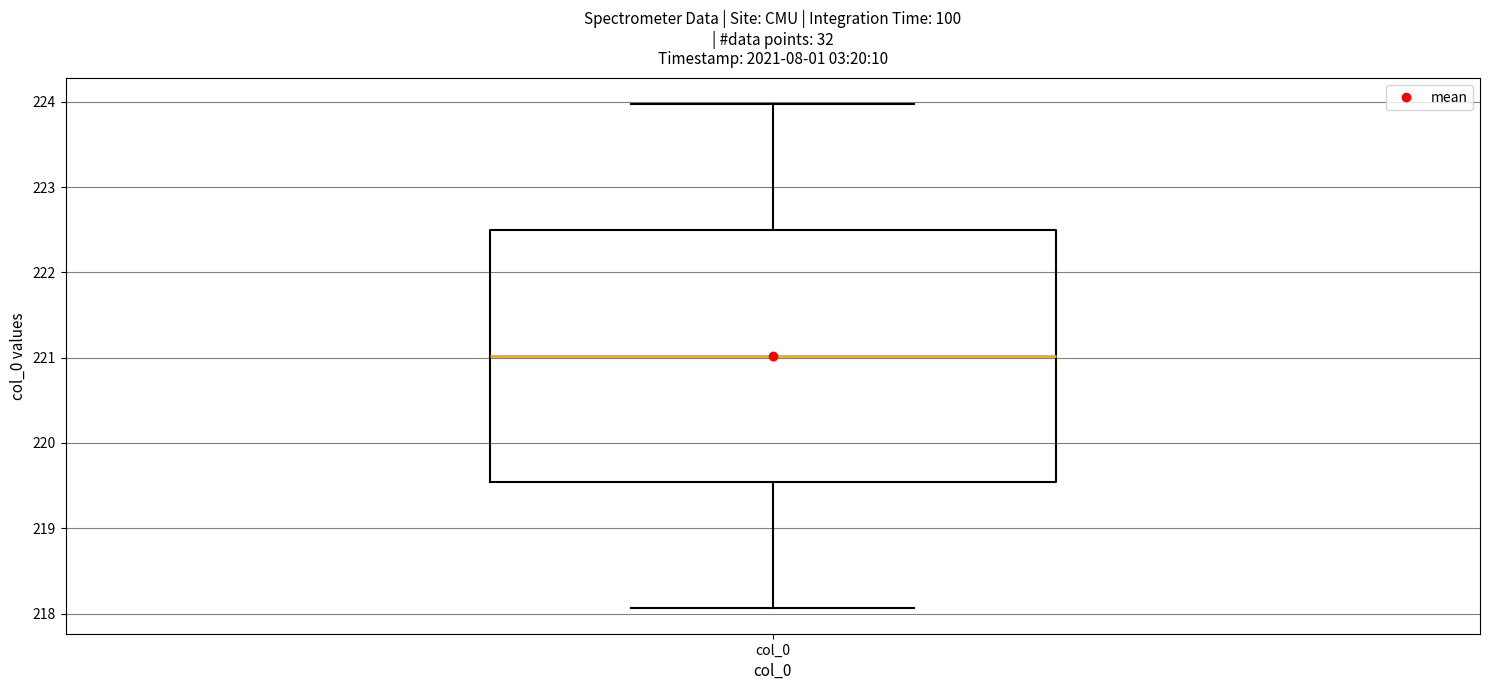

Read this box plot against the y-axis: the position of the median line, the range covered by the box, and the ends of both whiskers. The values are not printed on the chart, so give them approximately, as read against the axis.

median 221.0, box 219.5 to 222.5, whiskers 218.1 to 224.0